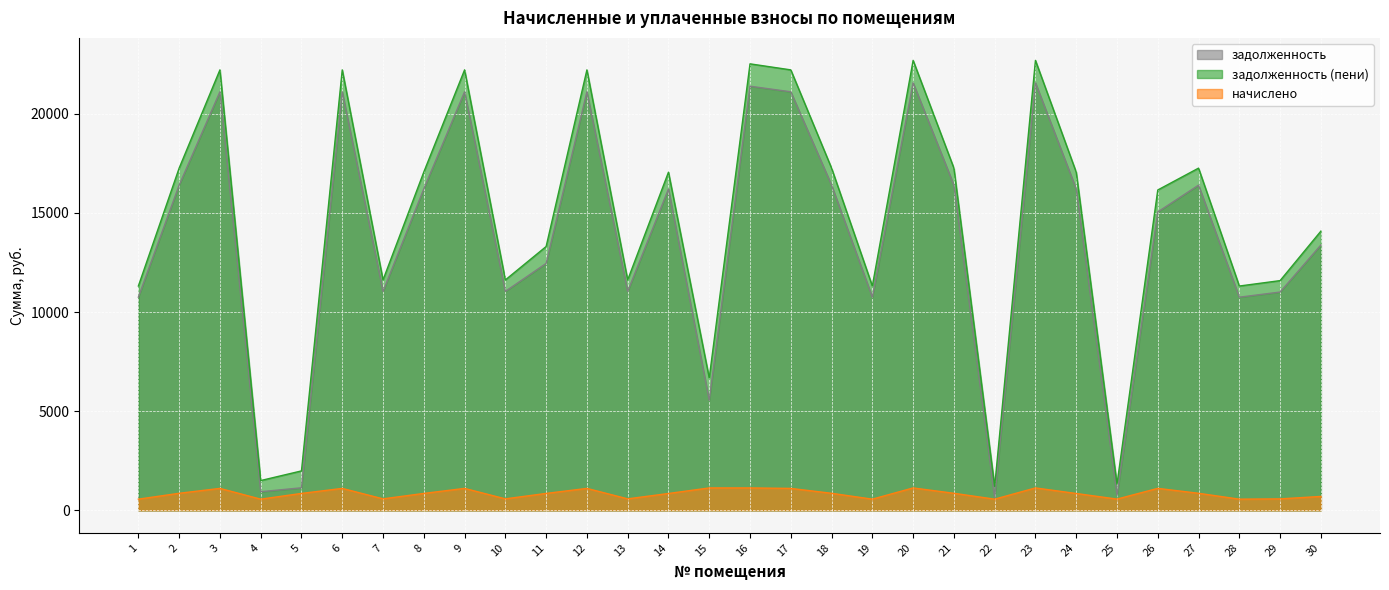

True or false: задолженность (пени) and задолженность cross at least once.

False